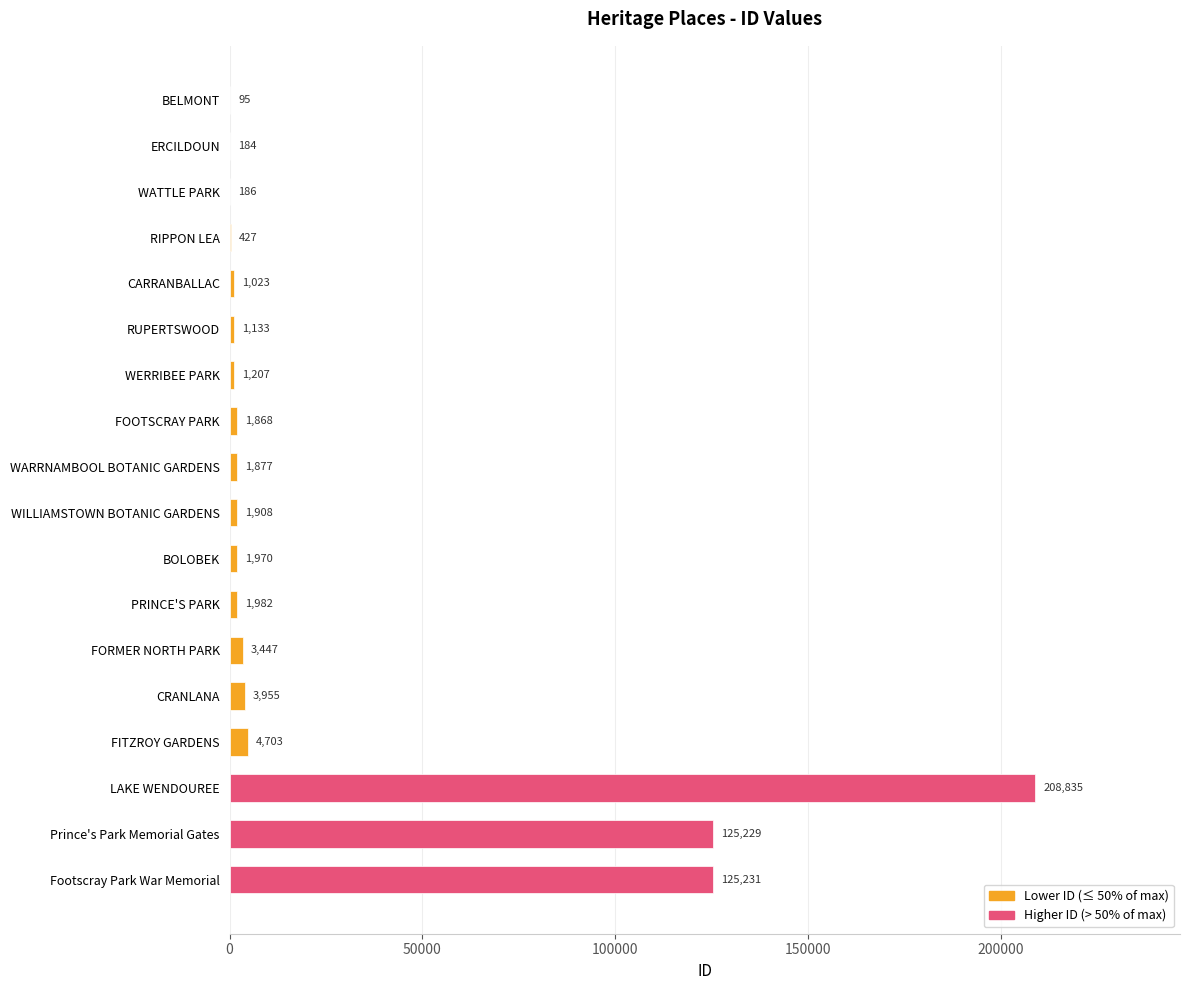

Read the value at WILLIAMSTOWN BOTANIC GARDENS, to the nearest 50.

1900